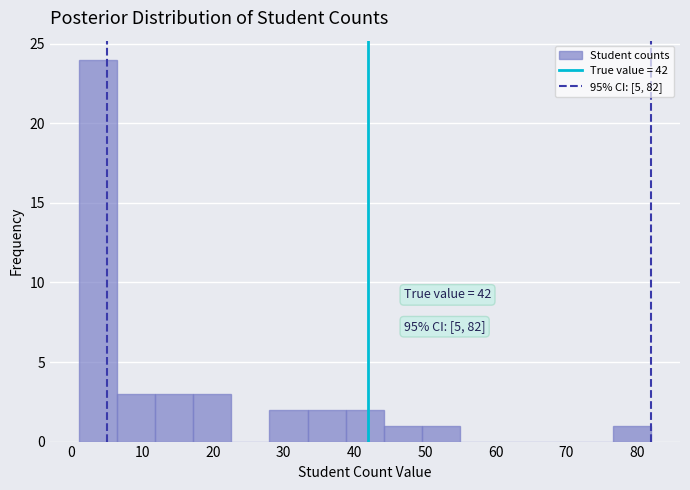

Which range on the x-axis has the tallest bar?

1.0 to 6.4